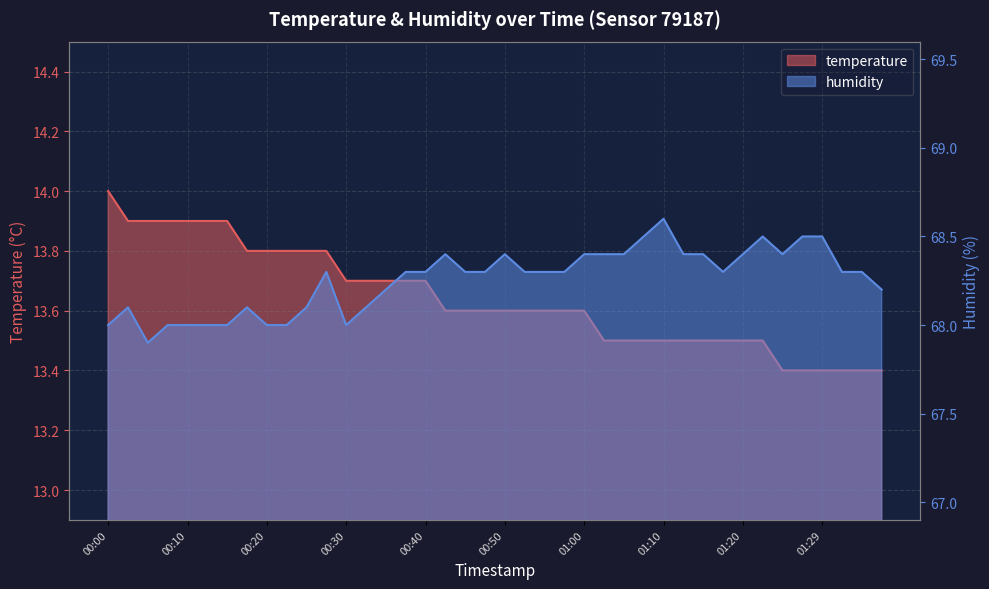

Which has a higher value, 00:00 or 01:32?

00:00